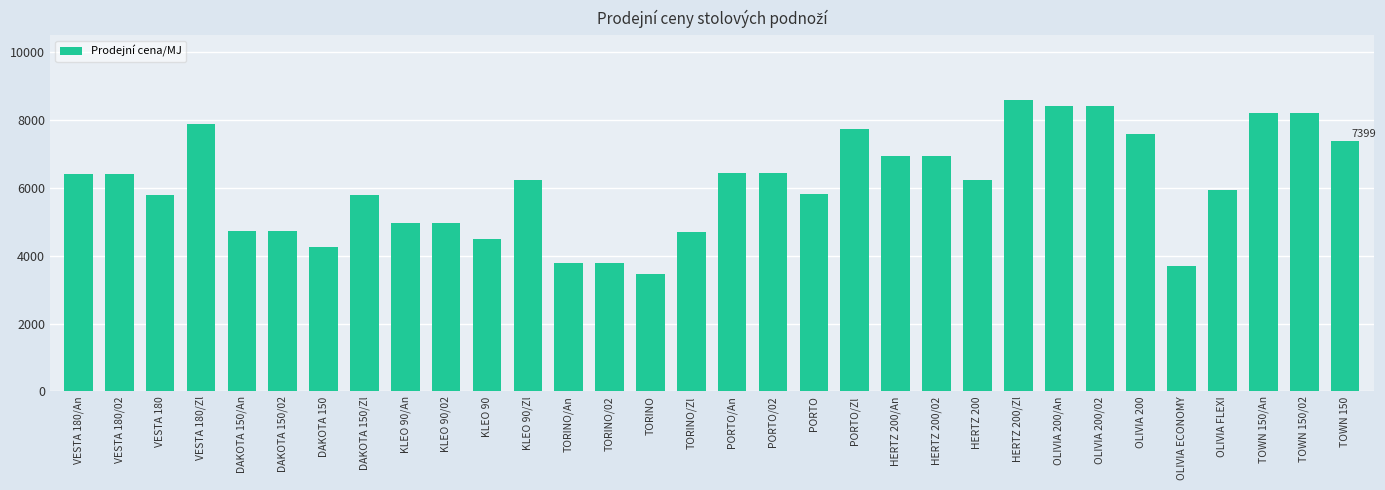

What is the difference between the second highest and minimum values?

4966